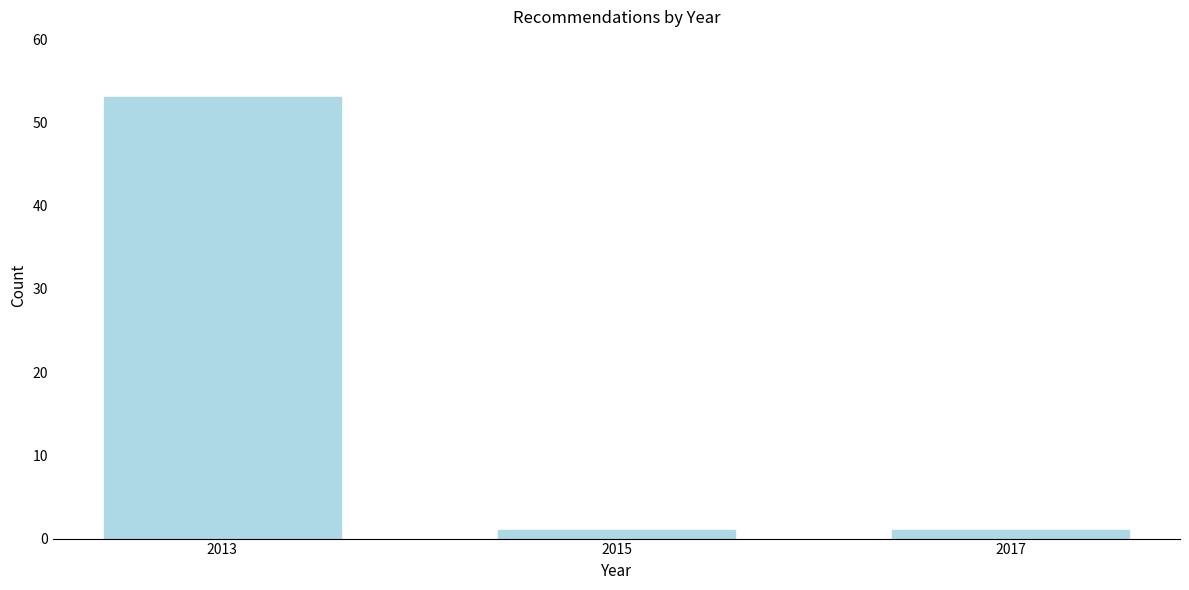

Reading right to left, what are all the values shown in this chart?

2017=1	2015=1	2013=53